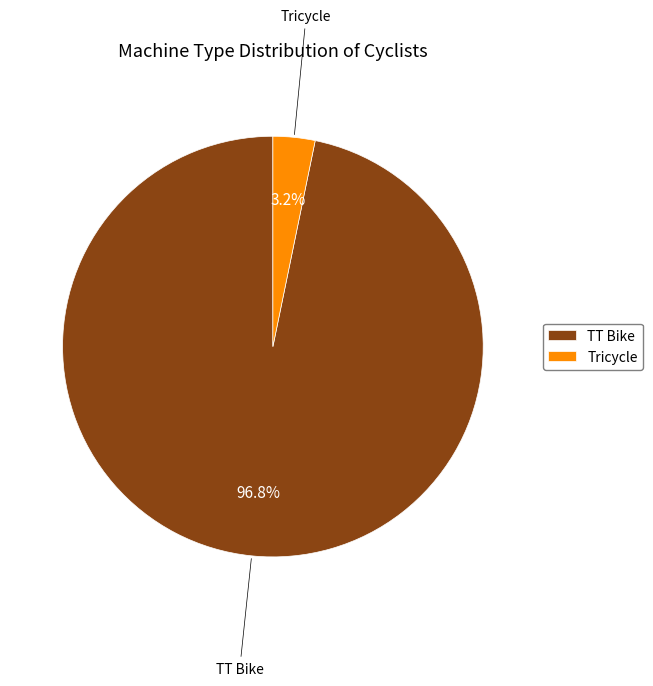

How much of the chart is everything except TT Bike?

3.2%